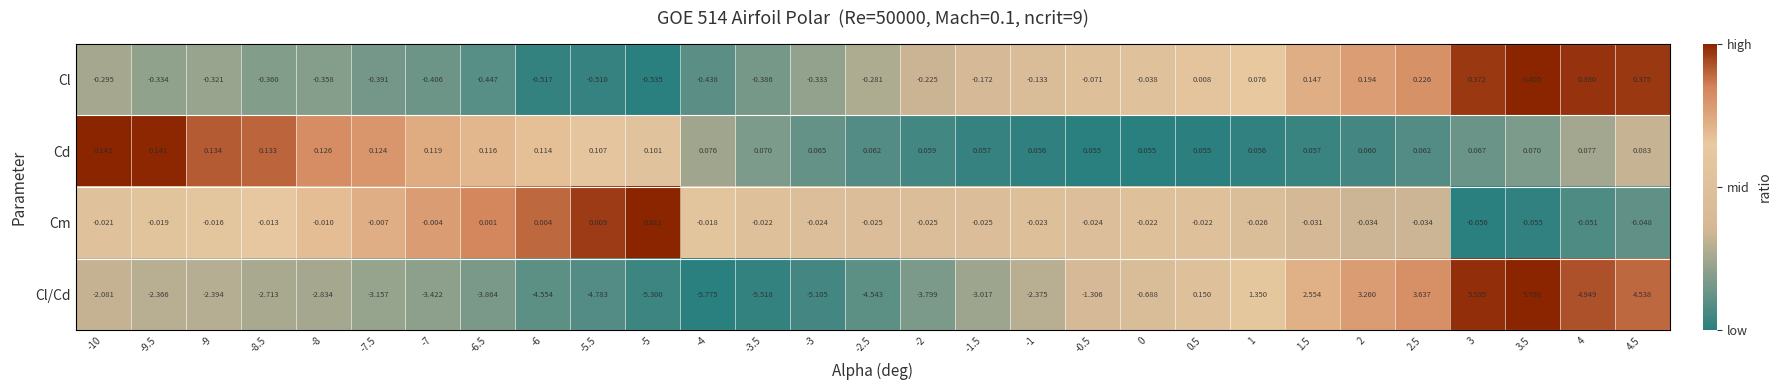

What is the total value across all series at 2.5?

3.9